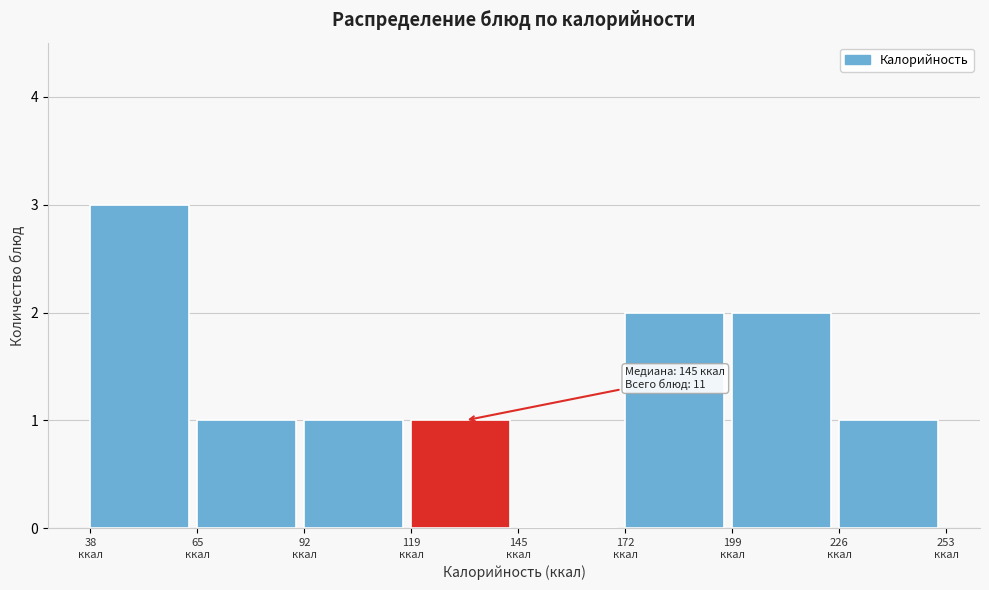

Which range on the x-axis has the tallest bar?

40 to 65